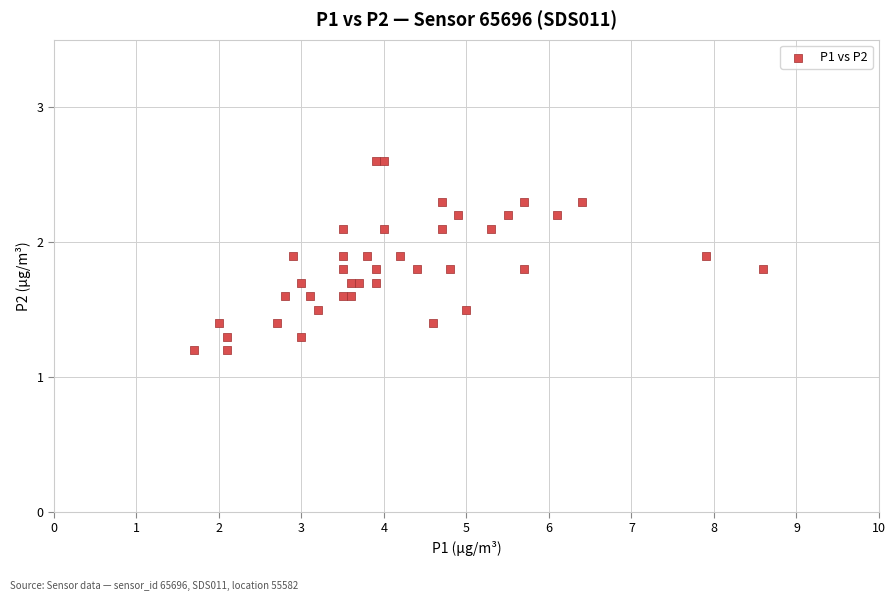

What is the range of X values (max minus min)?

6.9